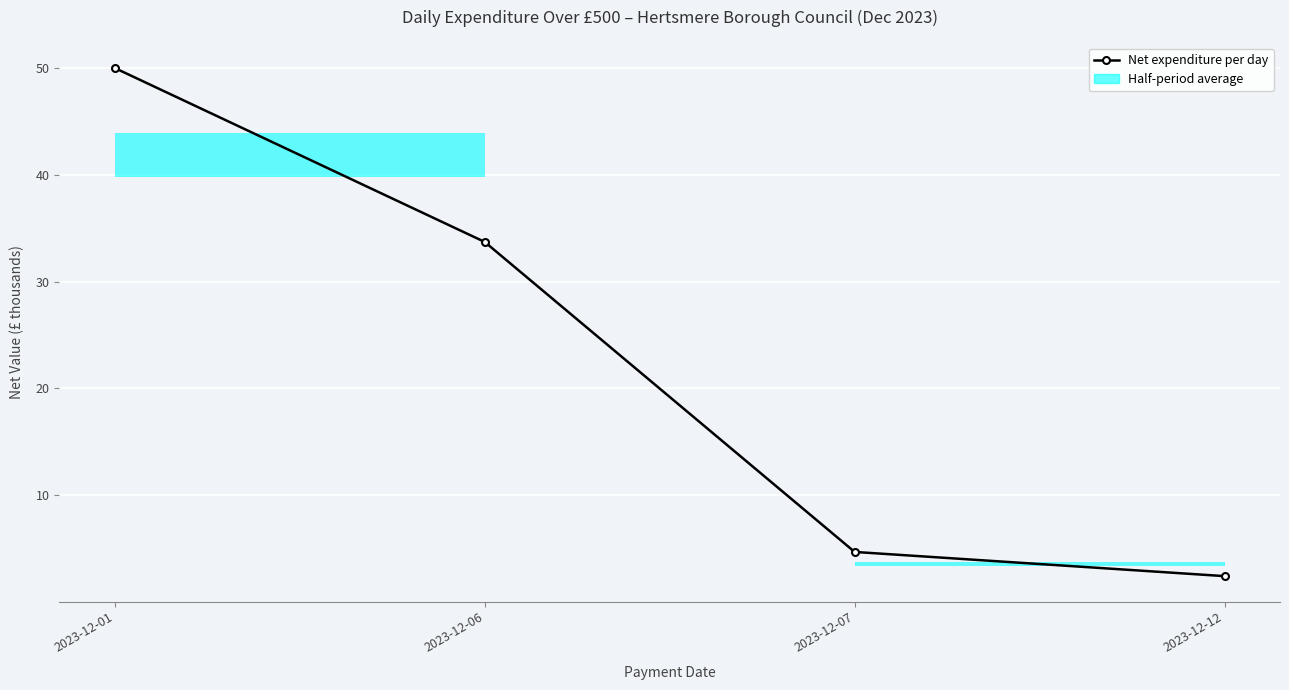

What is the minimum value shown in the chart?

2.4